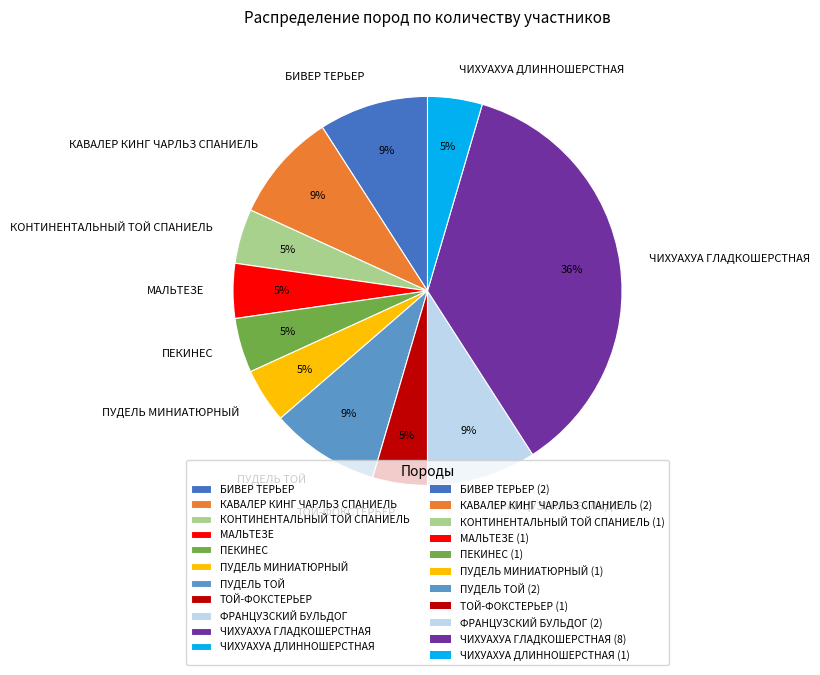

To the nearest percent, what percentage of the pie is КАВАЛЕР КИНГ ЧАРЛЬЗ СПАНИЕЛЬ?

9%